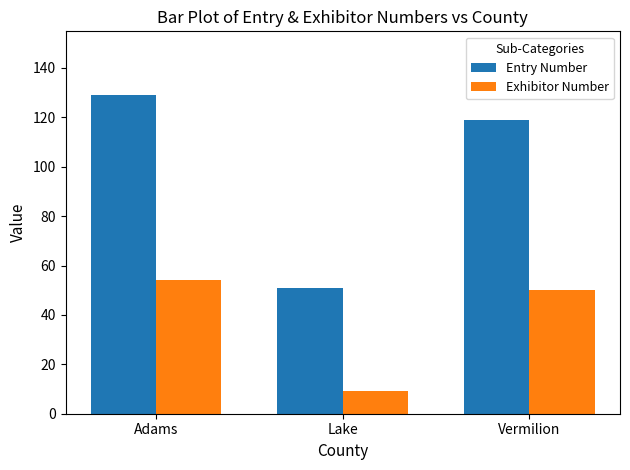

At how many categories does at least one series exceed 104?

2